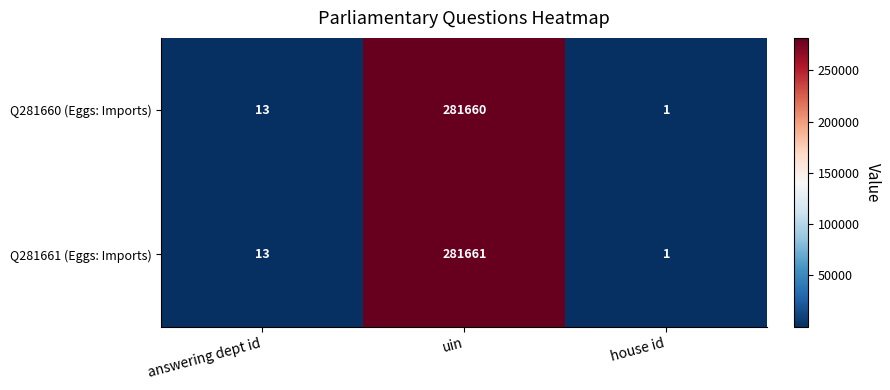

The value of Q281661 (Eggs: Imports) at answering dept id is 13. True or false?

True